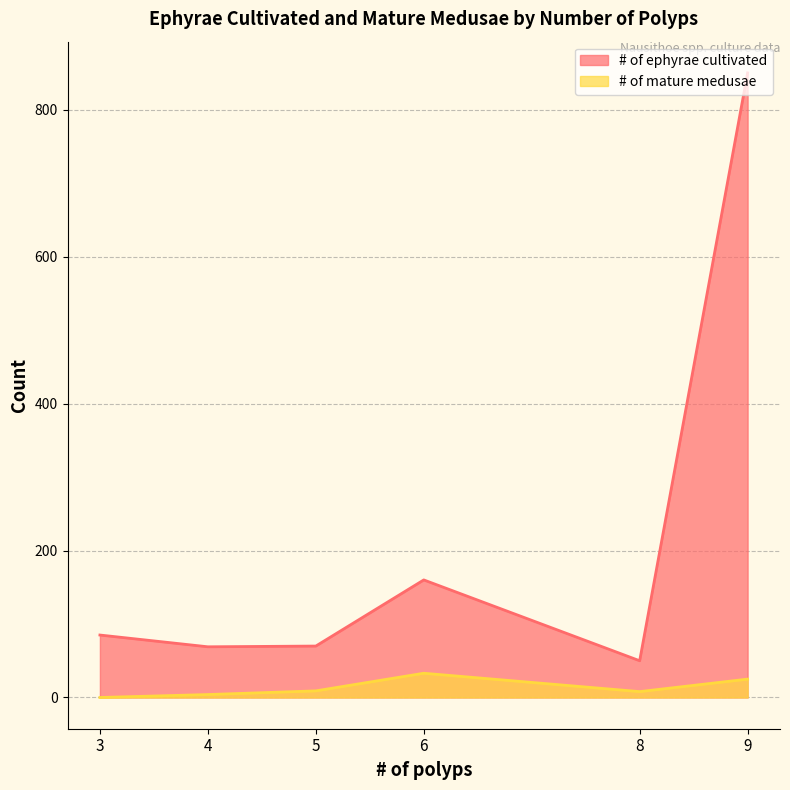

Which has a higher value, 9 or 3?

9